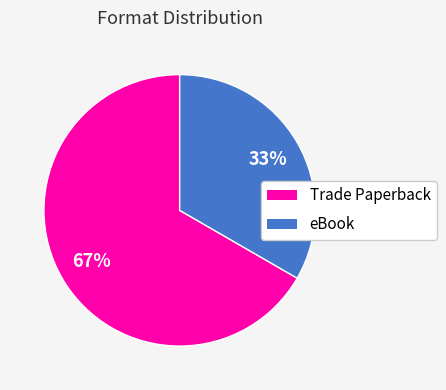

True or false: eBook accounts for 24% of the total.

False